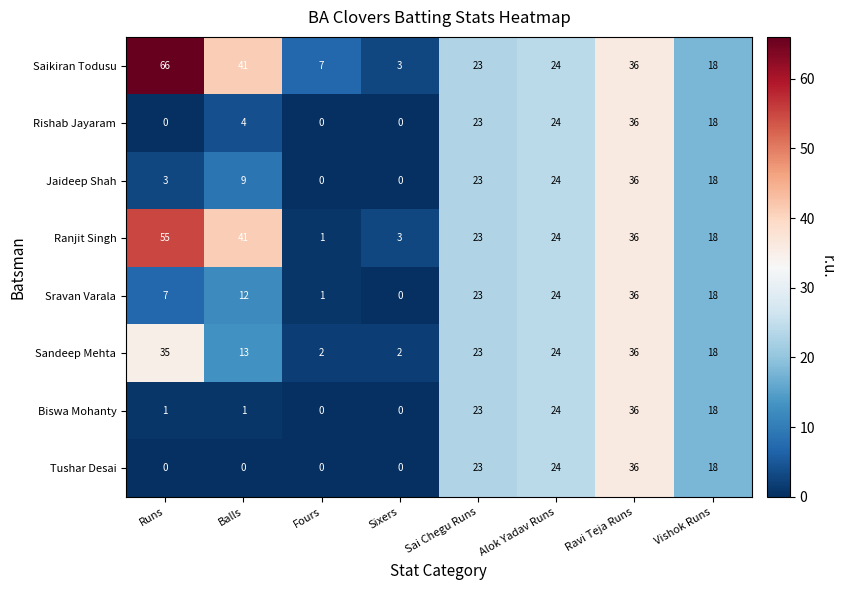

The Sravan Varala series shows 3 at Balls. True or false?

False